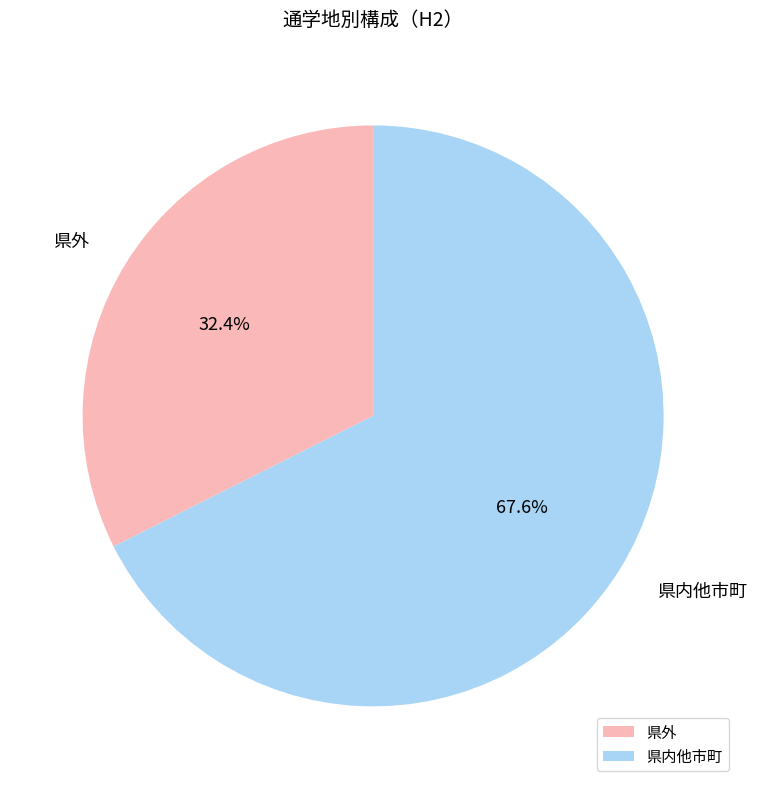

What percentage is the 県内他市町 slice, to the nearest percent?

68%